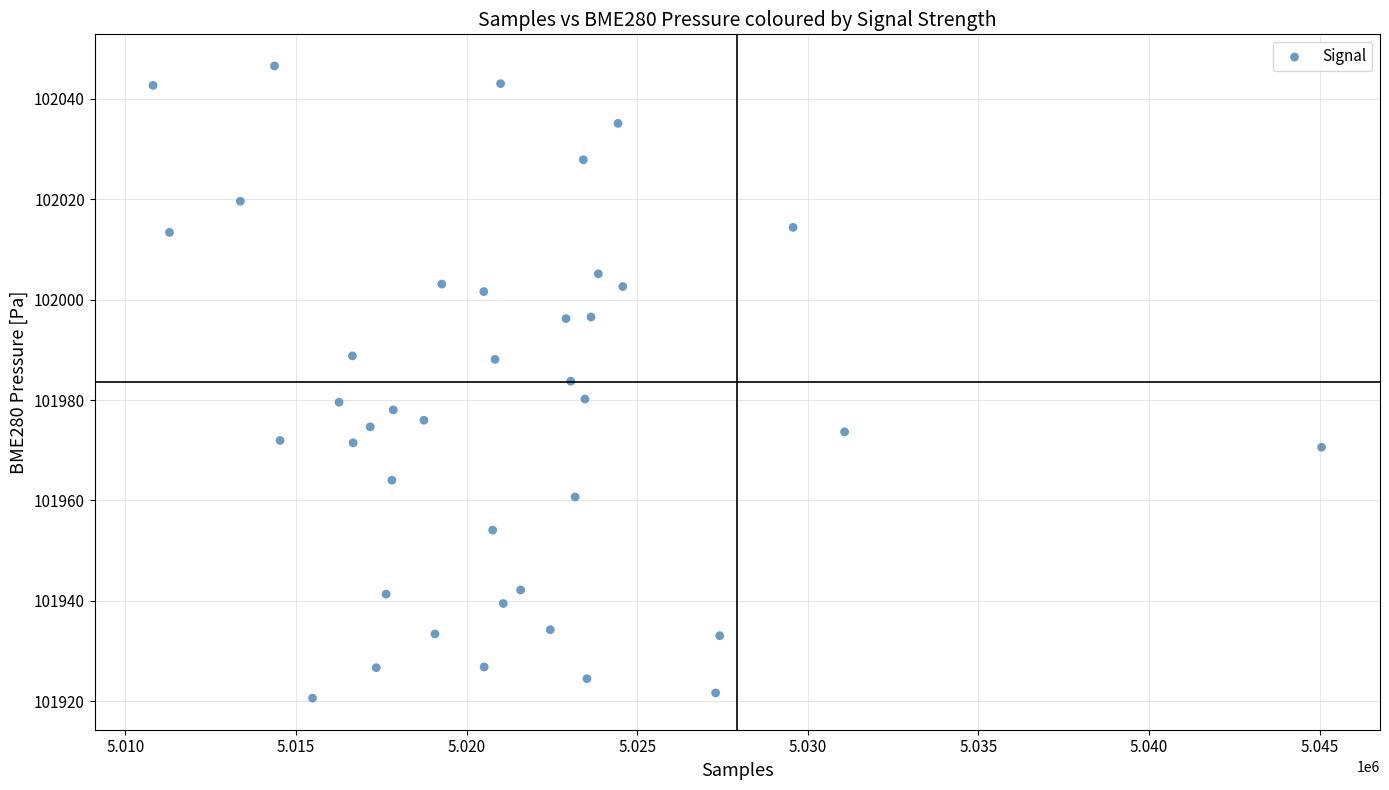

What is the range of Y values (max minus min)?

125.9